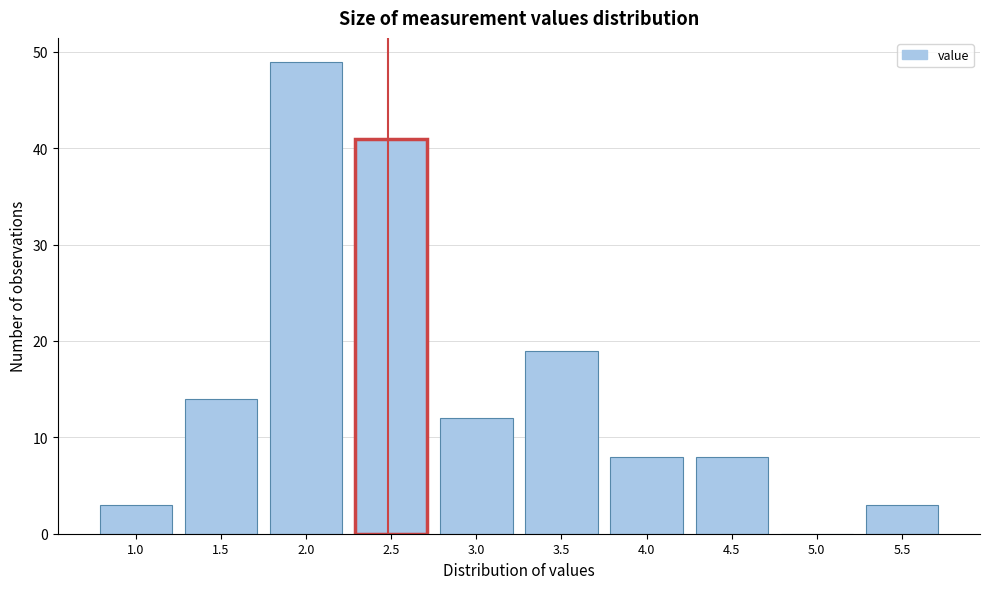

Reading left to right, list all the values displayed in this chart.

1.0=3	1.5=14	2.0=49	2.5=41	3.0=12	3.5=19	4.0=8	4.5=8	5.0=0	5.5=3